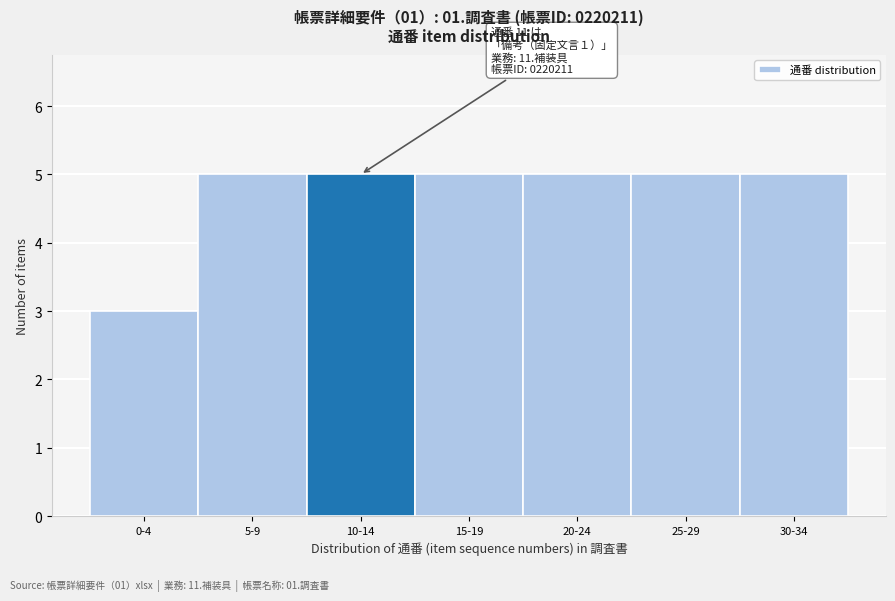

Reading left to right, transcribe all the data shown in this chart.

3	5	5	5	5	5	5